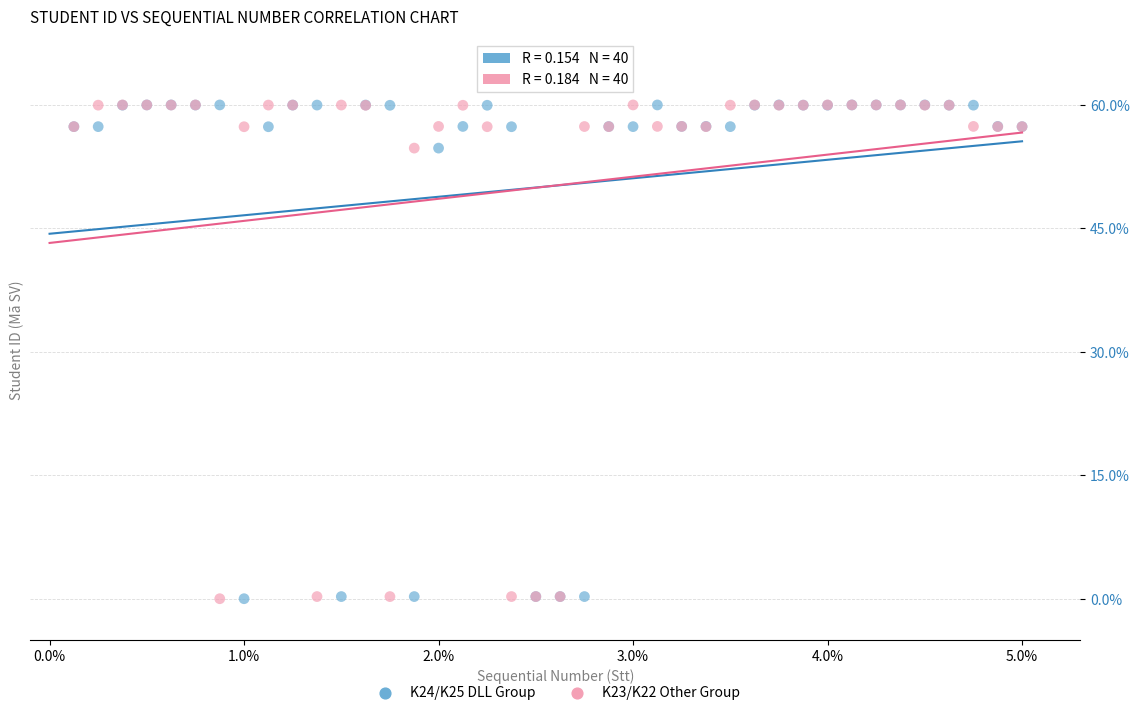

What are all the series names shown in the legend?

K24/K25 DLL Group, K23/K22 Other Group